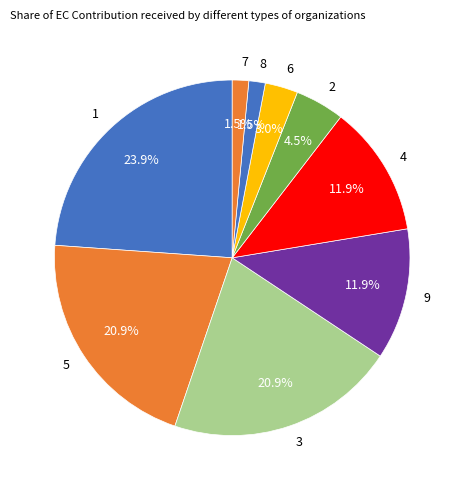

To the nearest percent, what is the difference between the 7 and 9 slice percentages?

10%